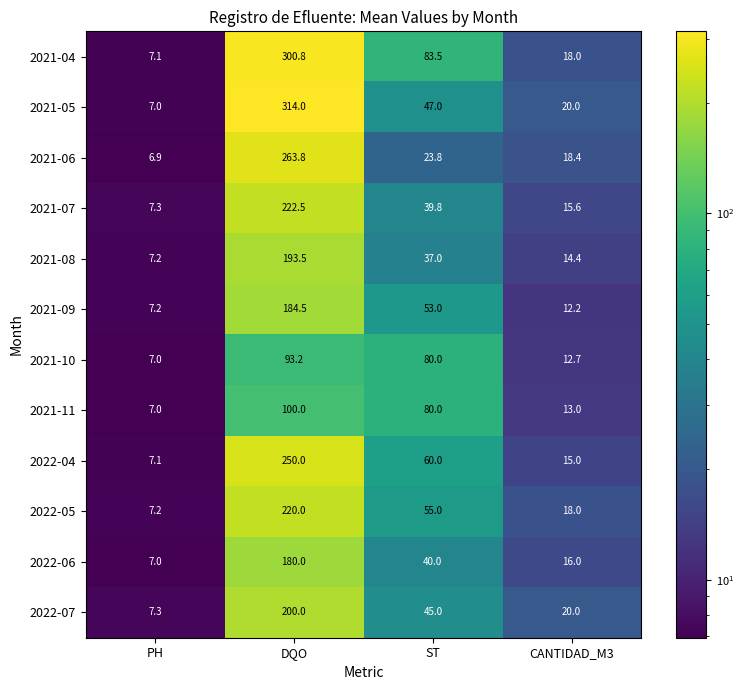

What is the average value of the 2021-05 series?

97.0